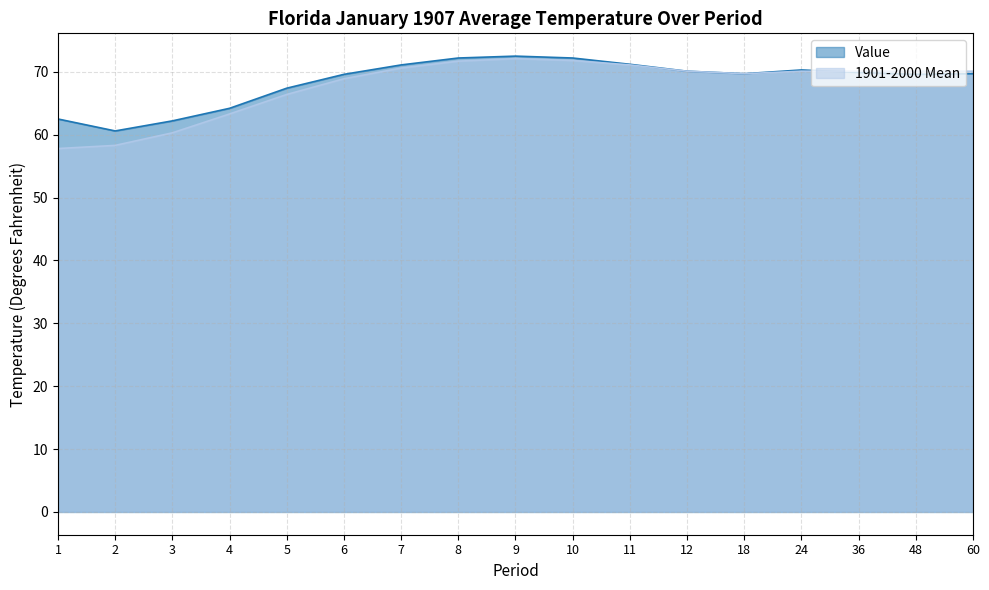

The 1901-2000 Mean series shows 33.5 at 48. True or false?

False